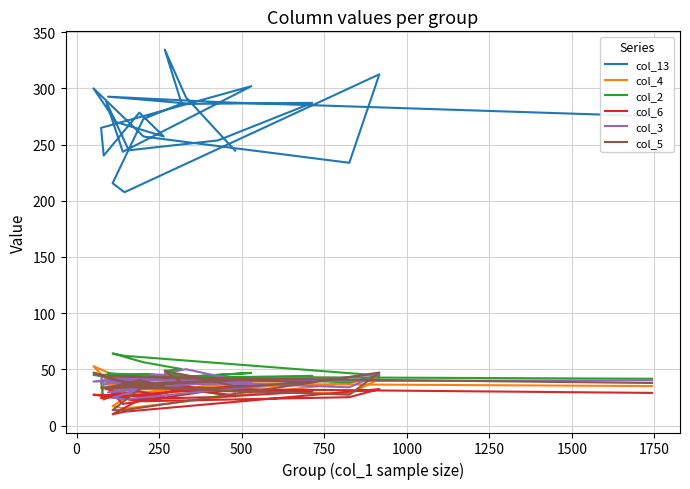

The value of col_4 at 10 is 35.6. True or false?

False